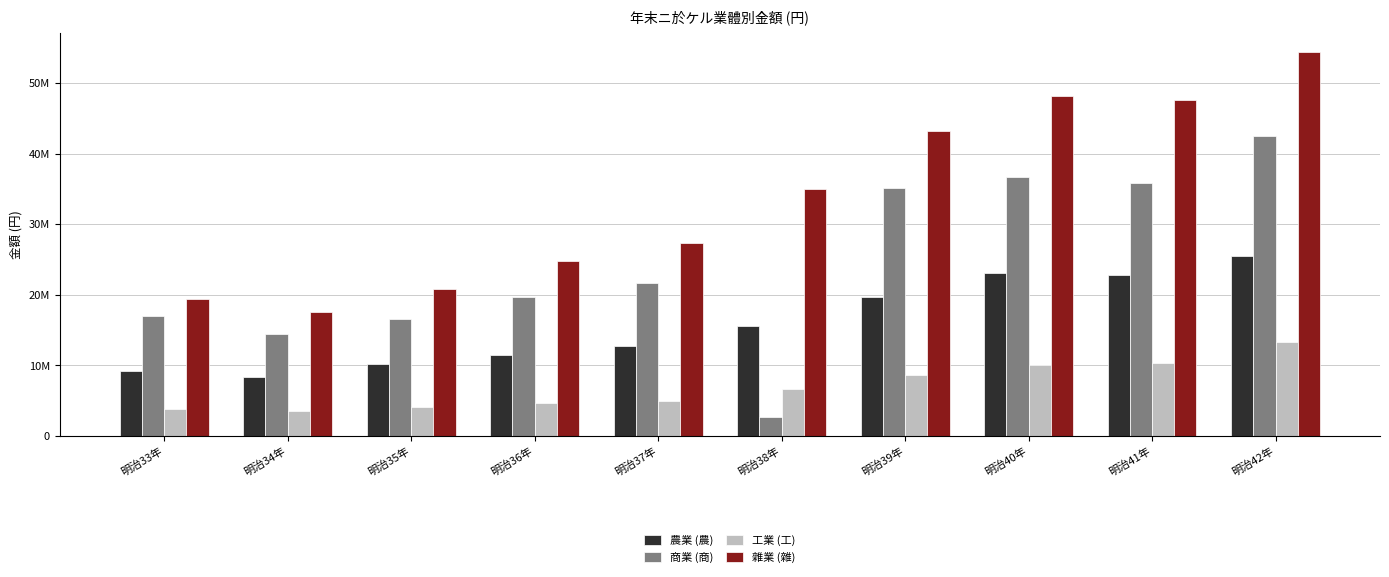

What are all the series names shown in the legend?

農業 (農), 商業 (商), 工業 (工), 雜業 (雜)